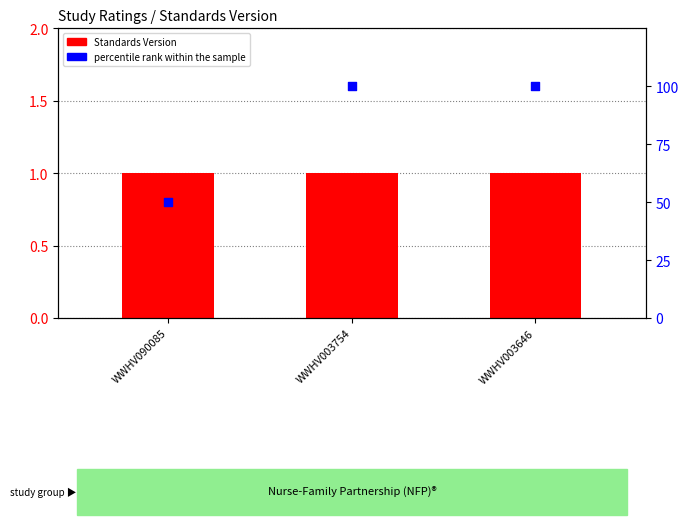

At how many categories does at least one series exceed 21?

3